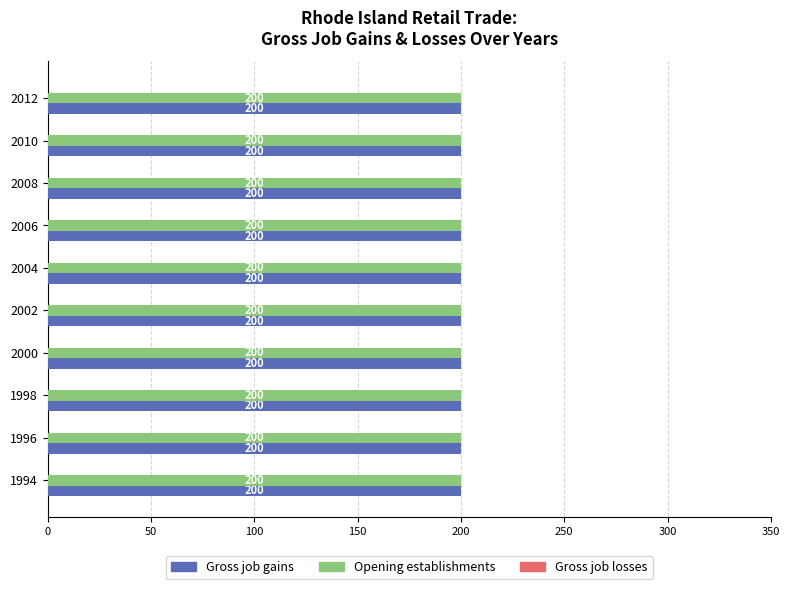

At which category is the sum across all series the highest?

2008